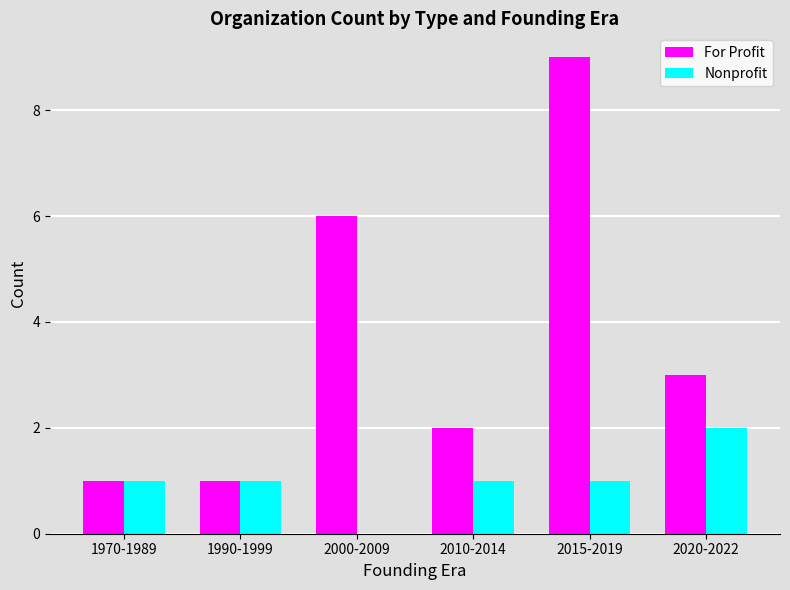

How many groups of bars are there?

6